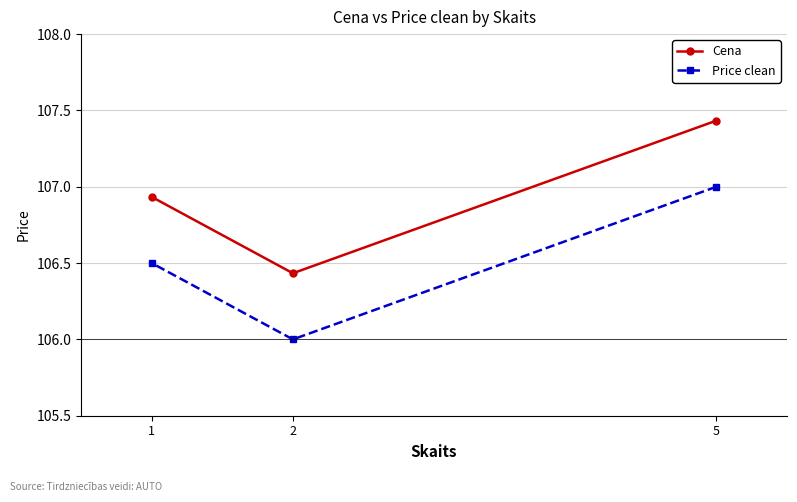

The value of Price clean at 1 is 106.5. True or false?

True